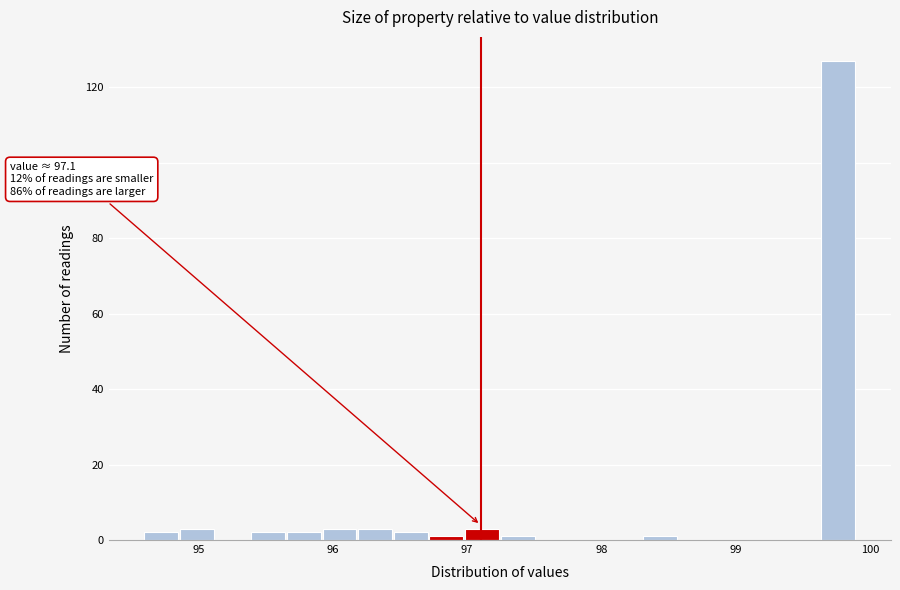

Read against the x-axis, roughly where is the centre of the tallest bar?

99.8